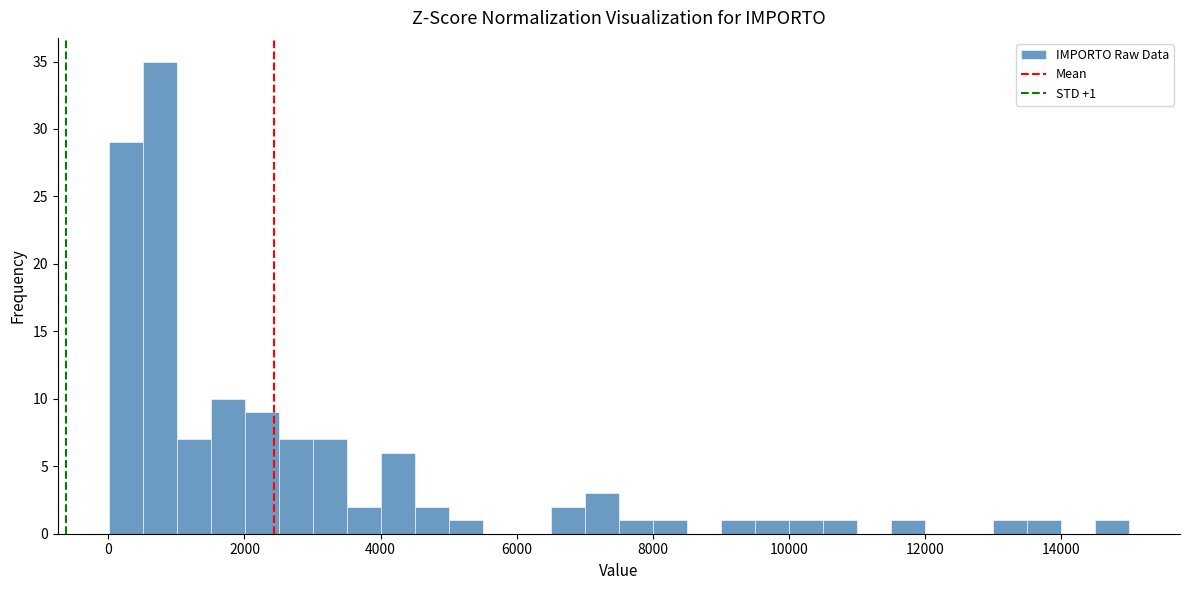

Around what value on the x-axis is the tallest bar? Give the approximate position of its centre, as read against the axis.

800